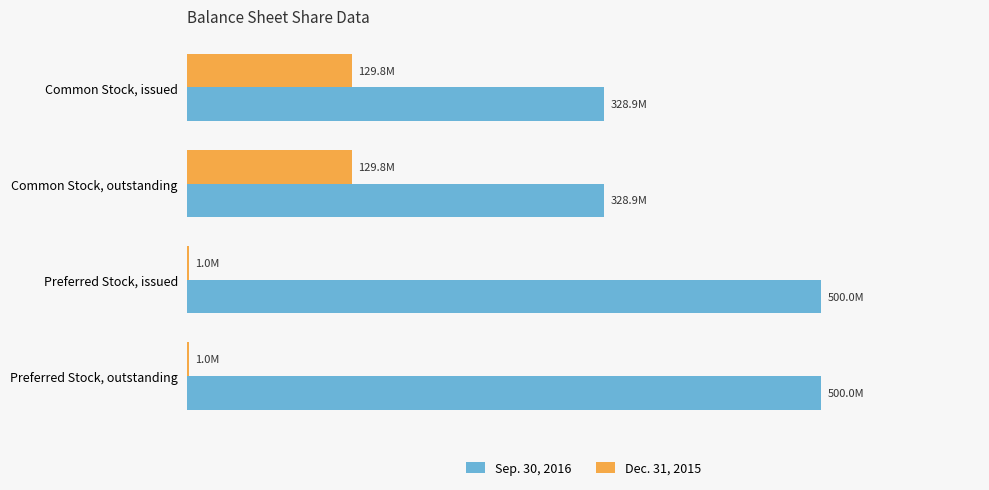

What is the difference between the second highest and second lowest values in the Dec. 31, 2015 series?

128815781